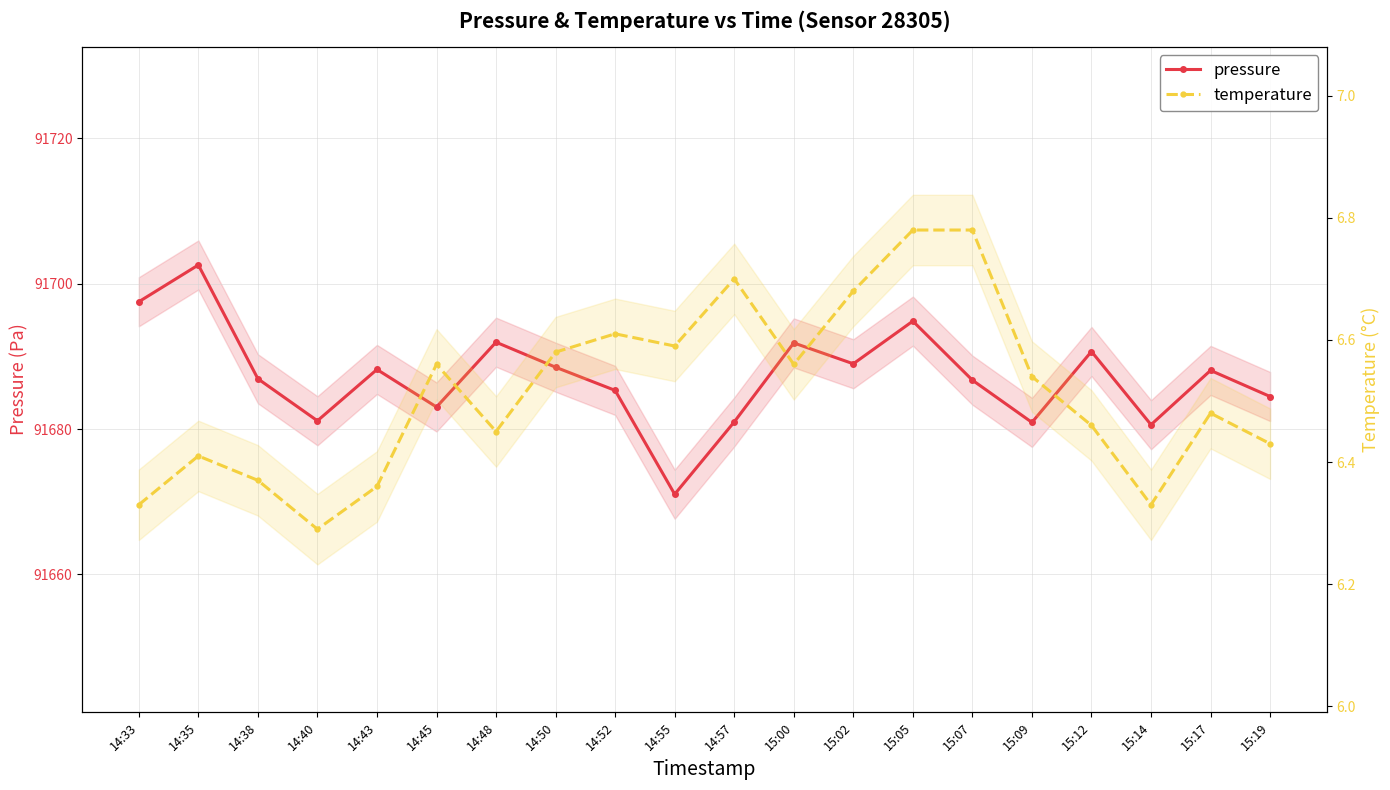

The temperature series shows 6.3 at 14:33. True or false?

True